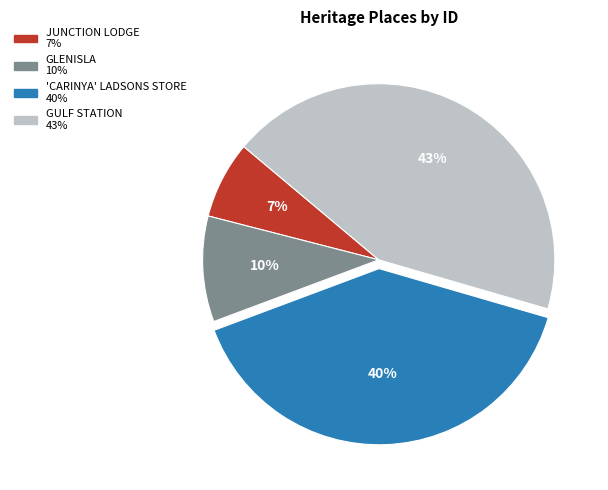

Does any single category account for the majority?

No